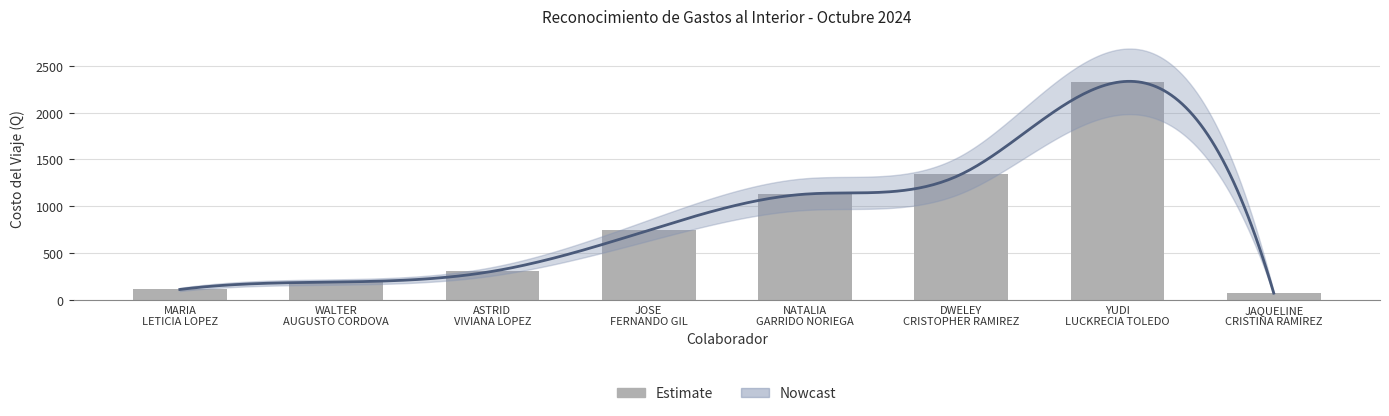

Rank the categories by value from highest to lowest.

YUDI LUCKRECIA TOLEDO, DWELEY CRISTOPHER RAMIREZ, NATALIA GARRIDO NORIEGA, JOSE FERNANDO GIL, ASTRID VIVIANA LOPEZ, WALTER AUGUSTO CORDOVA, MARIA LETICIA LOPEZ, JAQUELINE CRISTINA RAMIREZ